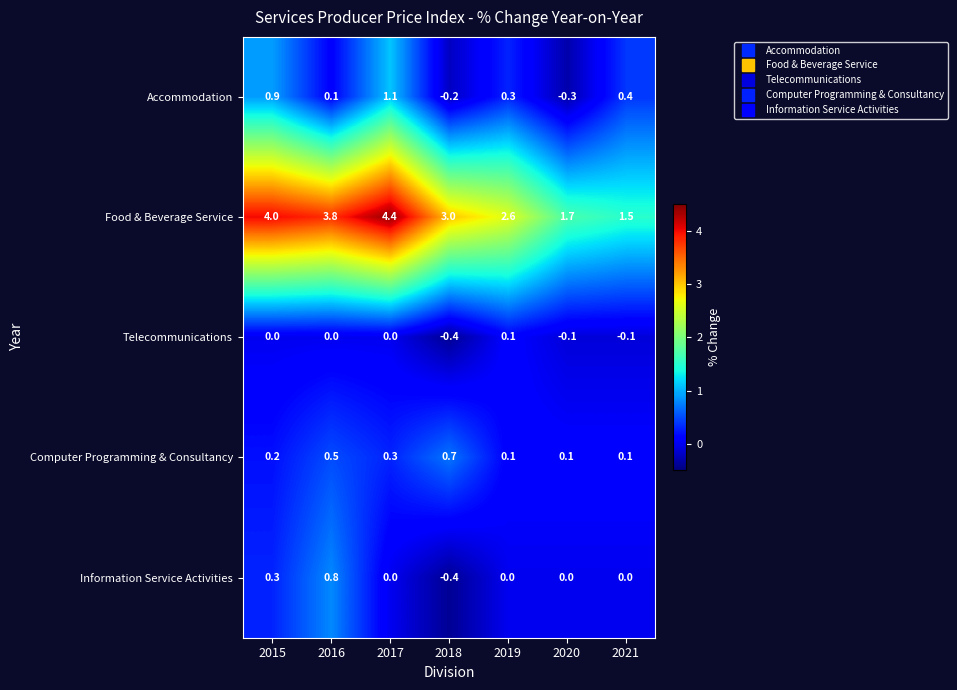

At which category is the sum across all series the highest?

2017